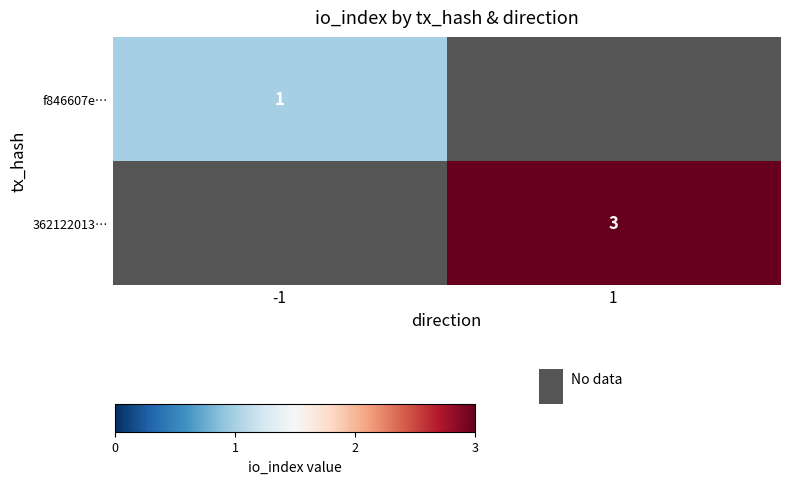

Is the value of f846607e… at -1 greater than the value of 362122013… at 1?

No